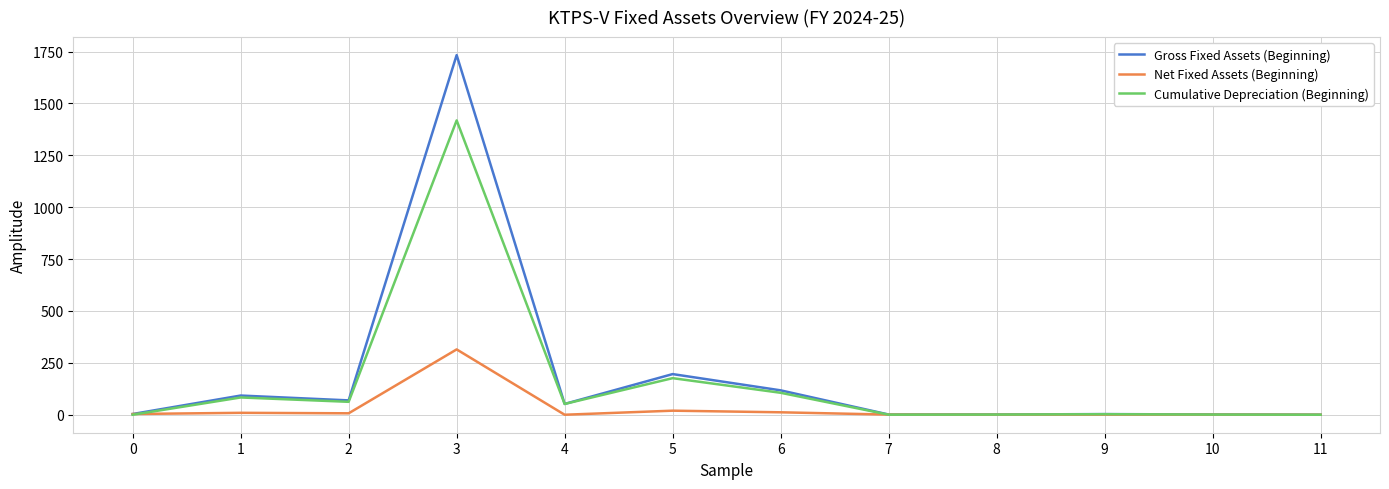

What is the average value of the Net Fixed Assets (Beginning) series?

30.6